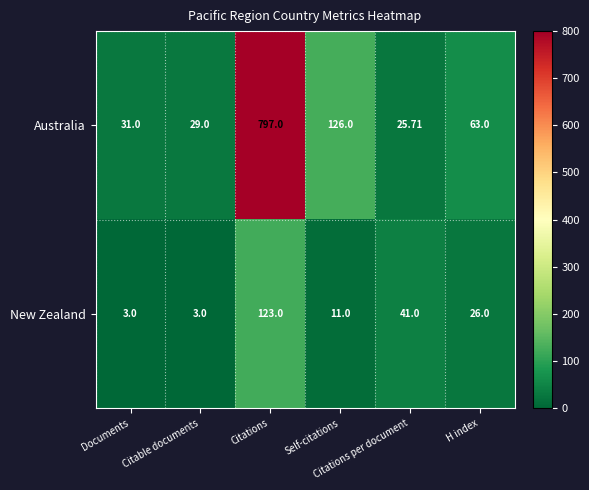

Which series has the largest total across all categories?

Australia